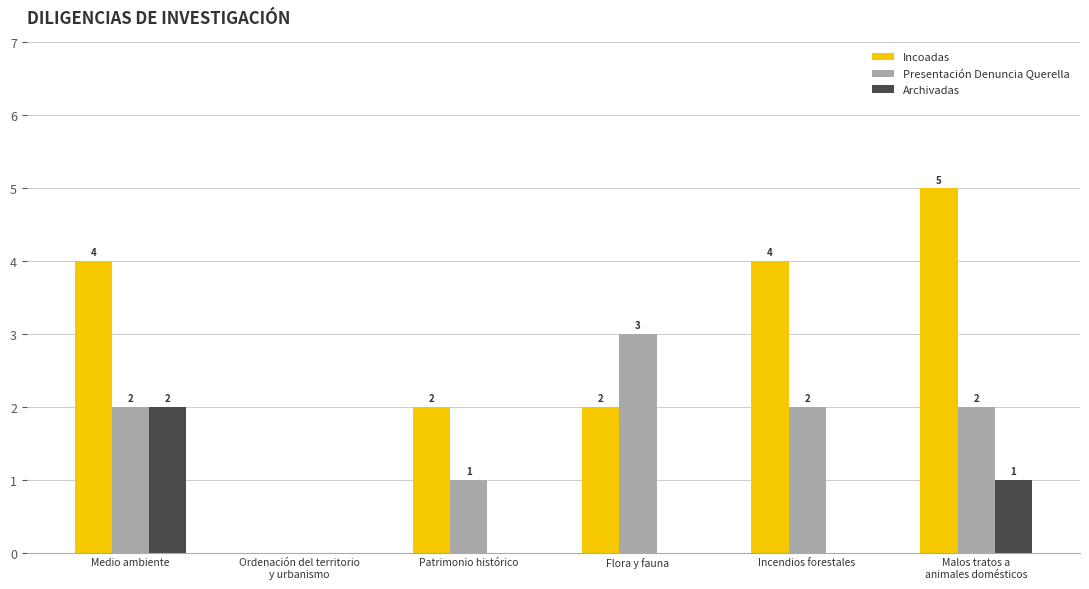

The Presentación Denuncia Querella series shows 2 at Incendios forestales. True or false?

True